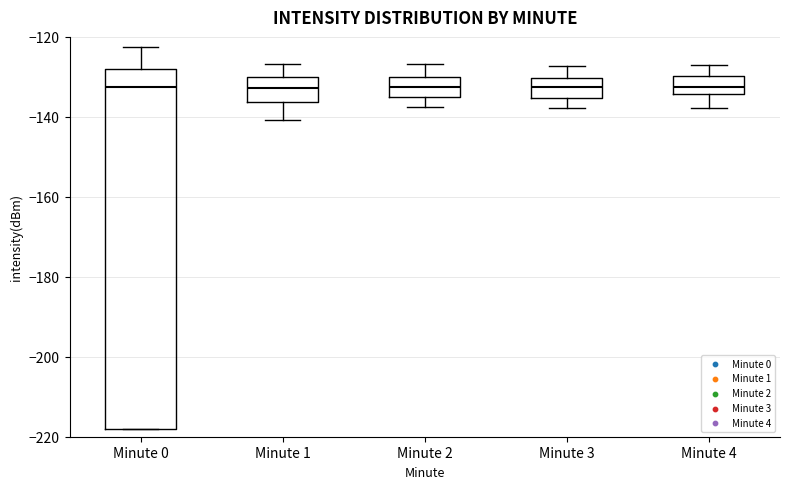

Reading left to right, transcribe this box plot: for each box, give where its median line is, the range the box spans, and where its two whiskers end, as read against the y-axis. The values are not printed on the chart, so give them approximately, as read against the axis.

Minute 0: median -132, box -218 to -128, whiskers -218 to -122
Minute 1: median -132, box -136 to -130, whiskers -140 to -126
Minute 2: median -132, box -136 to -130, whiskers -138 to -126
Minute 3: median -132, box -136 to -130, whiskers -138 to -128
Minute 4: median -132, box -134 to -130, whiskers -138 to -128